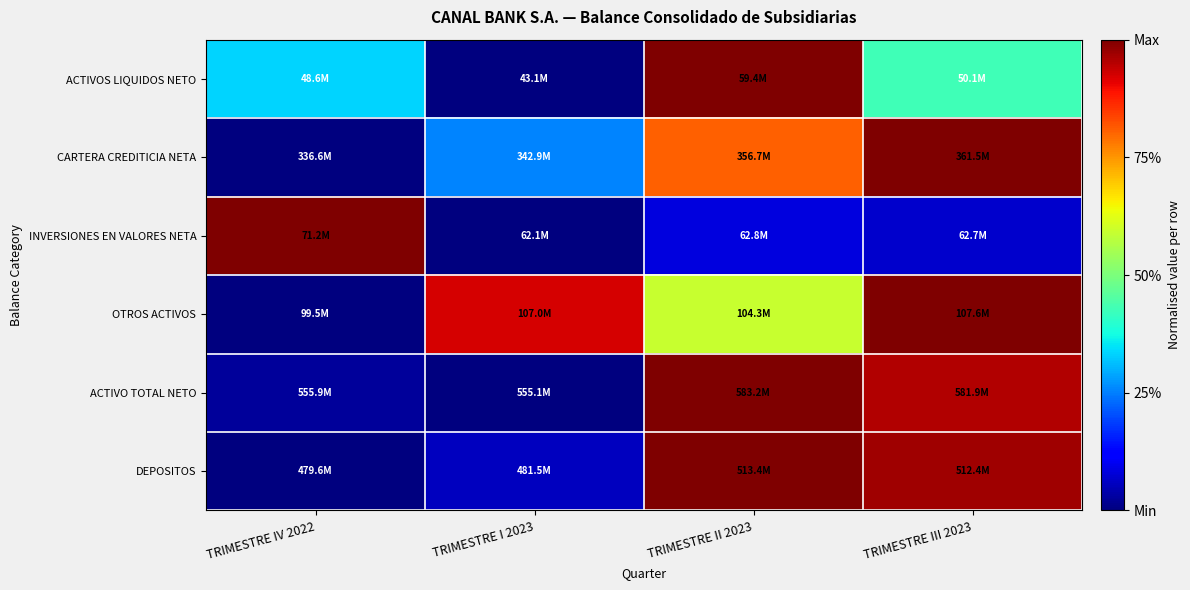

Reading right to left, extract all data points from this chart.

ACTIVOS LIQUIDOS NETO: TRIMESTRE III 2023=0.4	TRIMESTRE II 2023=1.0	TRIMESTRE I 2023=0.0	TRIMESTRE IV 2022=0.3
CARTERA CREDITICIA NETA: TRIMESTRE III 2023=1.0	TRIMESTRE II 2023=0.8	TRIMESTRE I 2023=0.3	TRIMESTRE IV 2022=0.0
INVERSIONES EN VALORES NETA: TRIMESTRE III 2023=0.1	TRIMESTRE II 2023=0.1	TRIMESTRE I 2023=0.0	TRIMESTRE IV 2022=1.0
OTROS ACTIVOS: TRIMESTRE III 2023=1.0	TRIMESTRE II 2023=0.6	TRIMESTRE I 2023=0.9	TRIMESTRE IV 2022=0.0
ACTIVO TOTAL NETO: TRIMESTRE III 2023=1.0	TRIMESTRE II 2023=1.0	TRIMESTRE I 2023=0.0	TRIMESTRE IV 2022=0.0
DEPOSITOS: TRIMESTRE III 2023=1.0	TRIMESTRE II 2023=1.0	TRIMESTRE I 2023=0.1	TRIMESTRE IV 2022=0.0